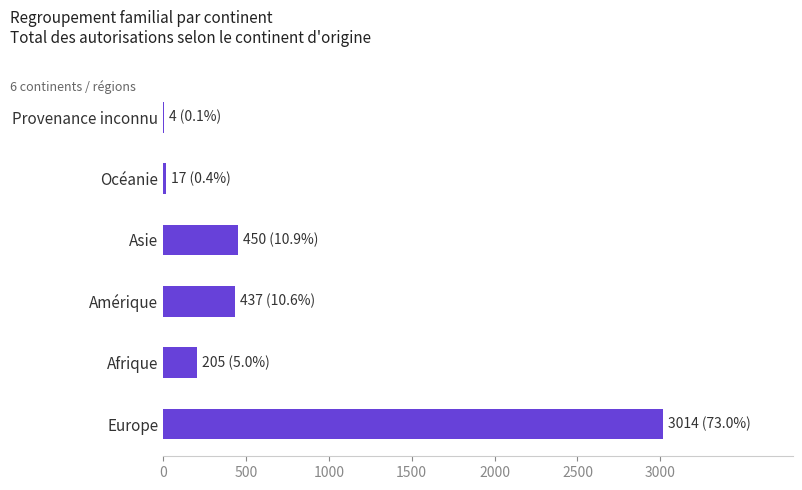

How many series are shown in this chart?

1